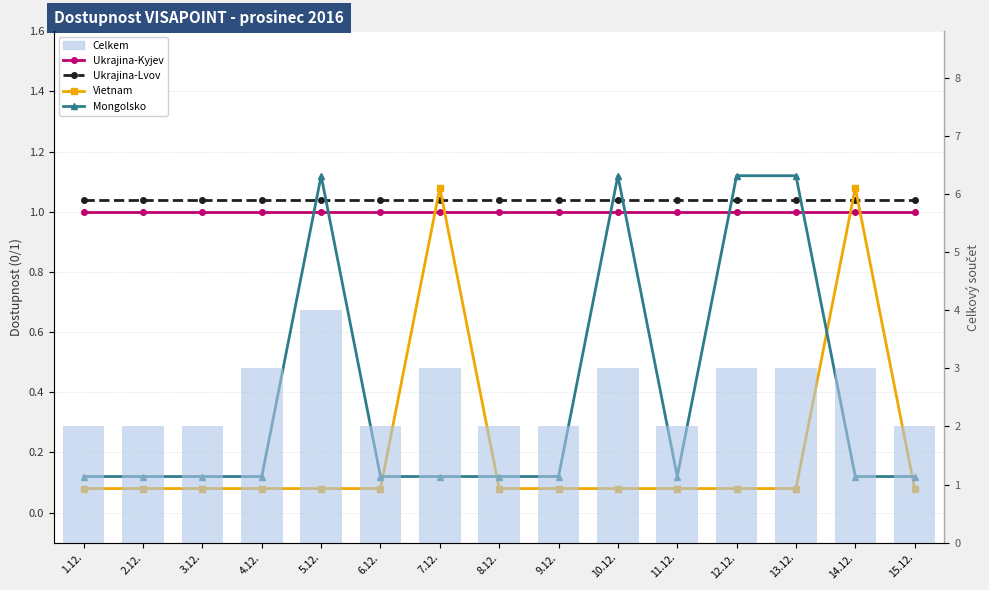

Does the chart contain stacked bars?

No